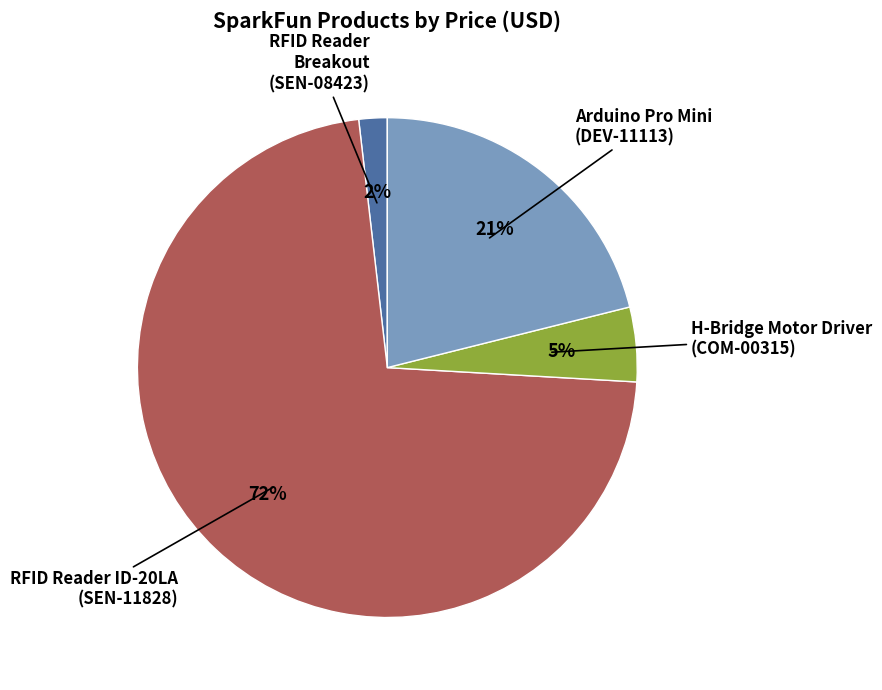

Is there a majority slice in this chart?

Yes